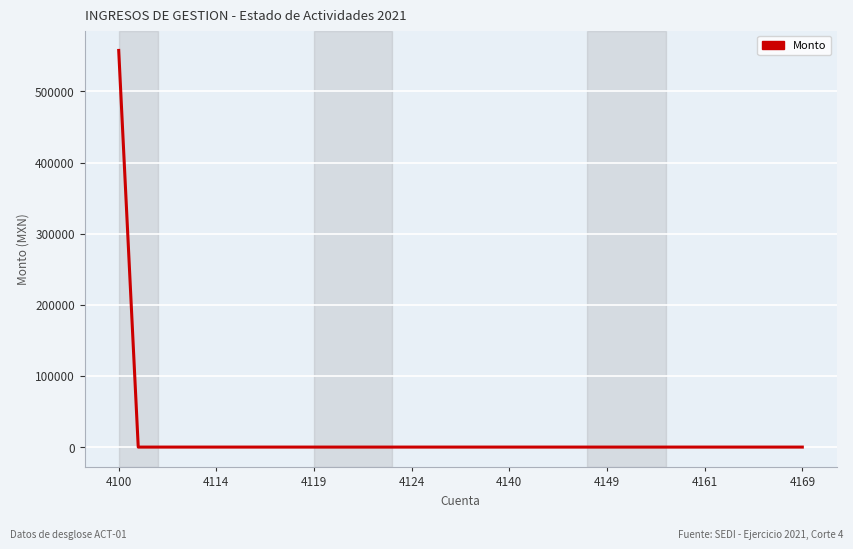

What is the difference between the maximum and minimum values?

557530.3